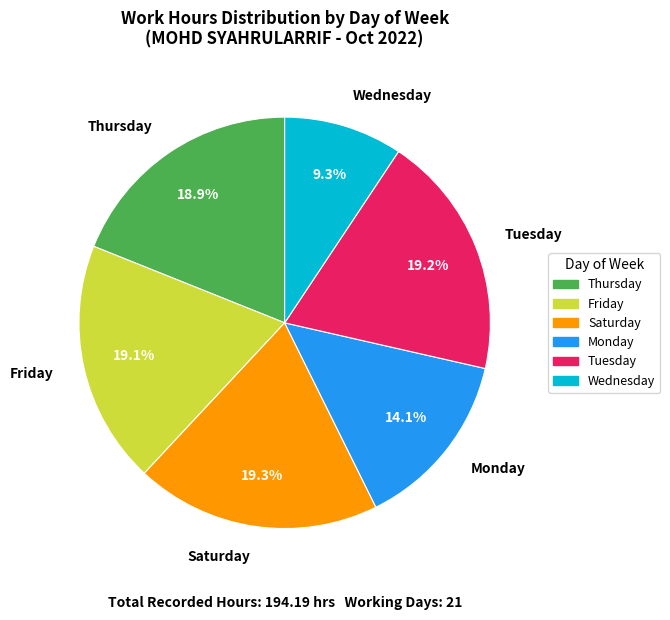

Combined, do Monday and Friday account for over 50%?

No